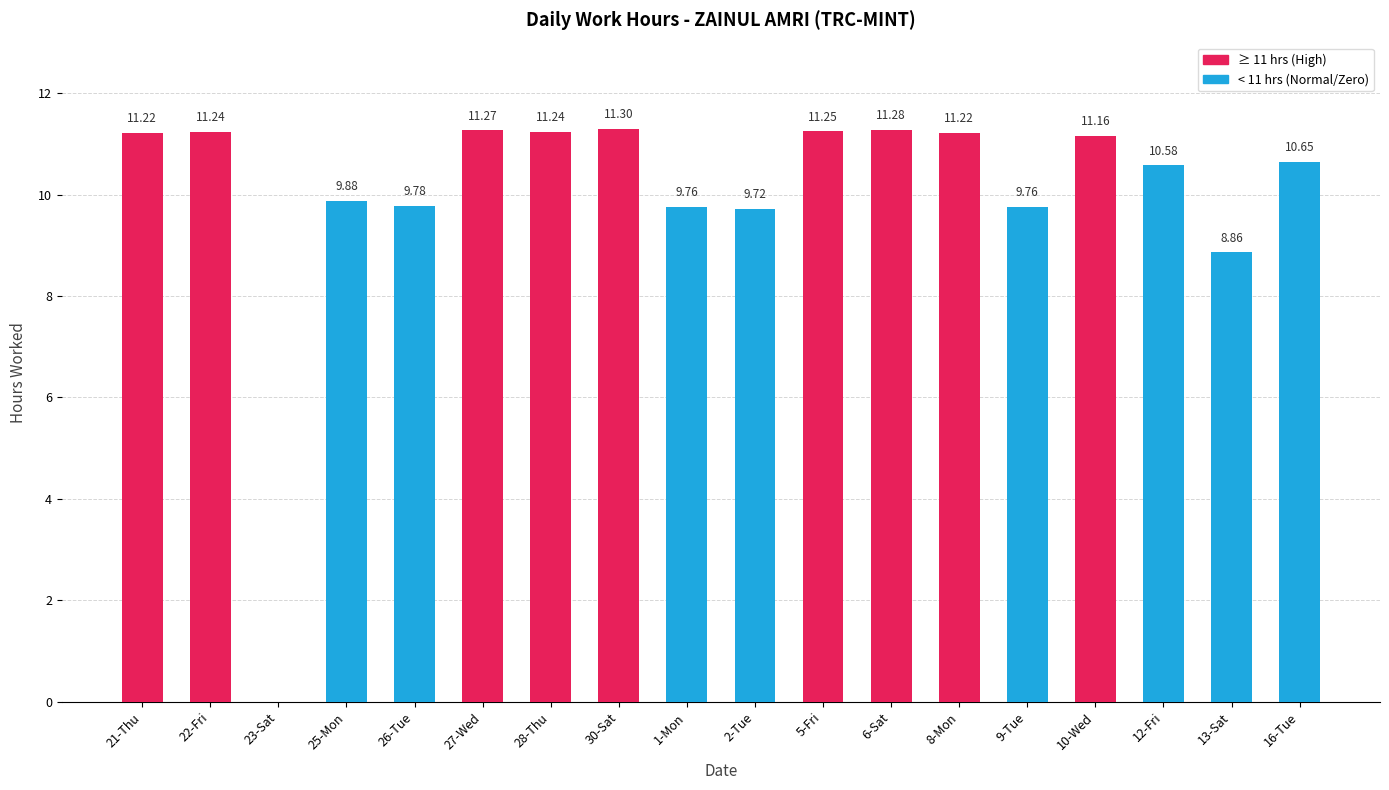

What is the change in value from 28-Thu to 30-Sat?

+0.1